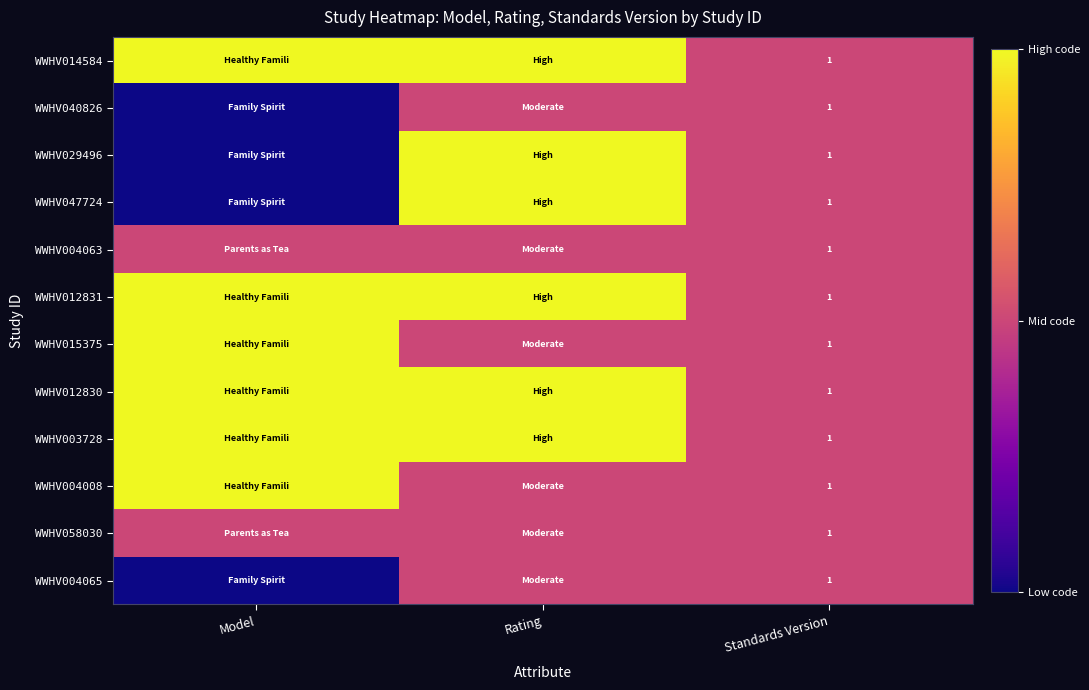

Count the number of categories in the chart.

3